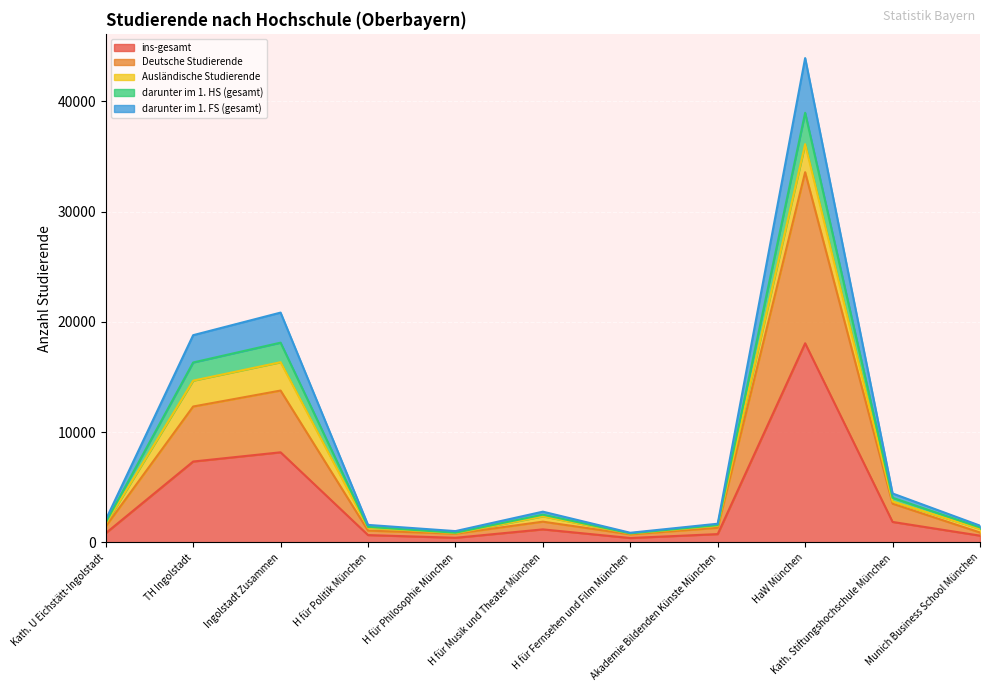

What is the maximum value for ins-gesamt?

18062